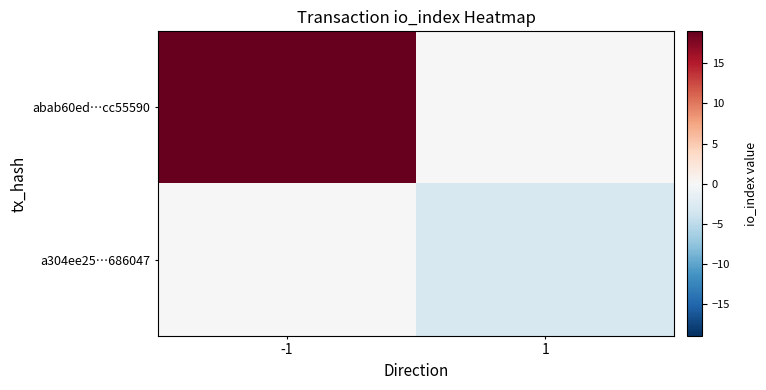

How many data points does each series have?

2